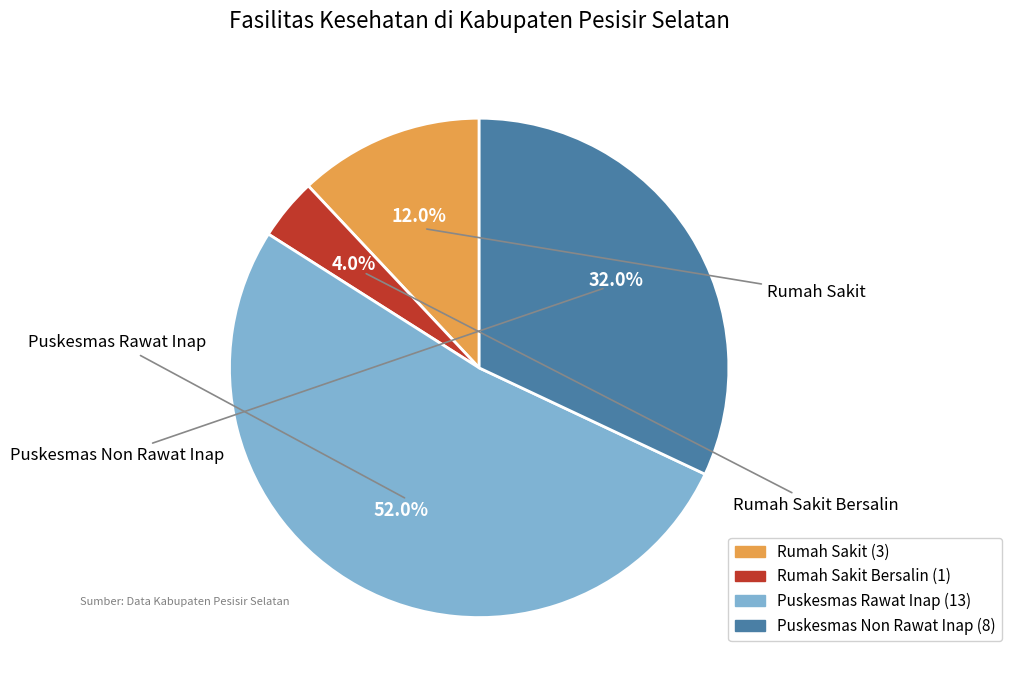

Rank the categories by value from lowest to highest.

Rumah Sakit Bersalin, Rumah Sakit, Puskesmas Non Rawat Inap, Puskesmas Rawat Inap